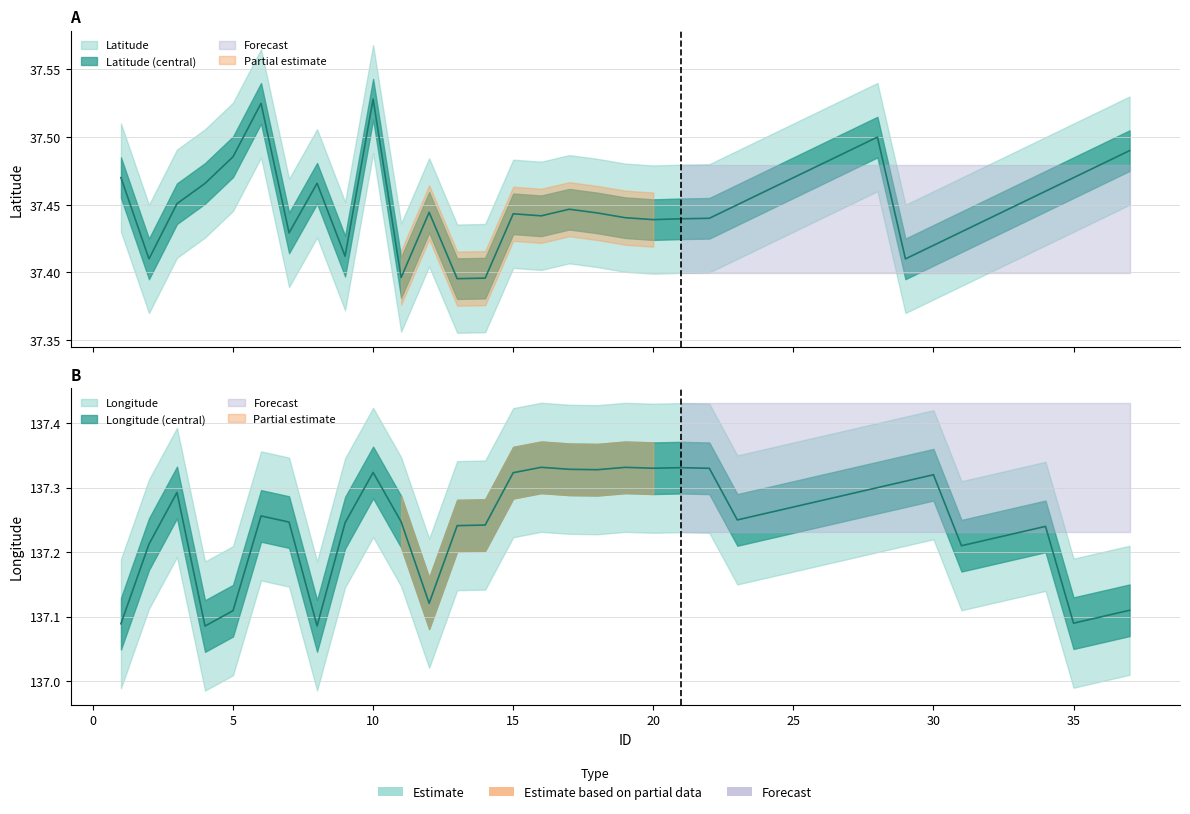

Between 2 and 22, which is larger?

22